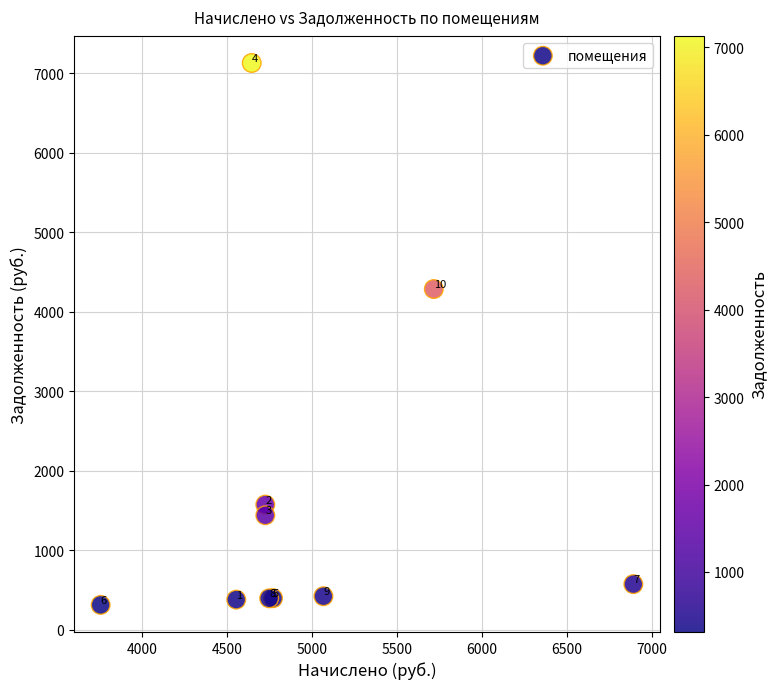

What Y value in the scatter plot is closest to 3722?

4287.6